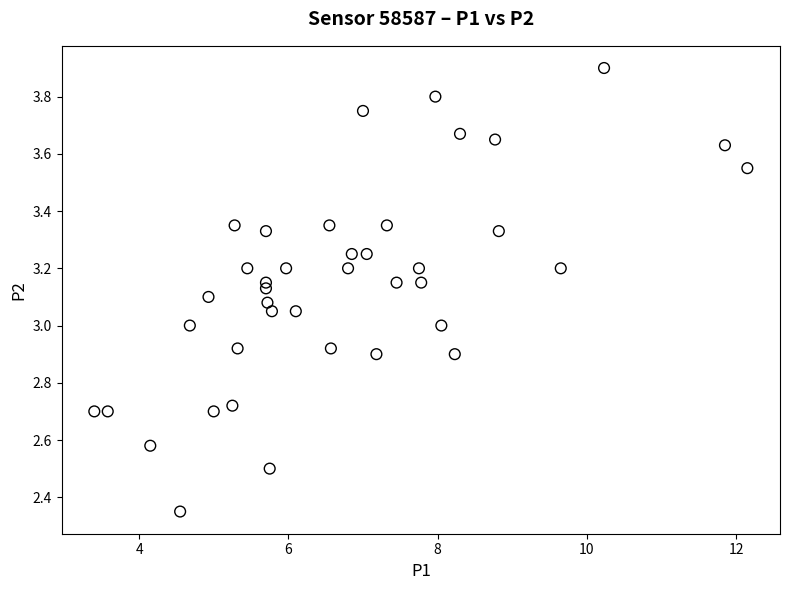

What is the range of X values (max minus min)?

8.8